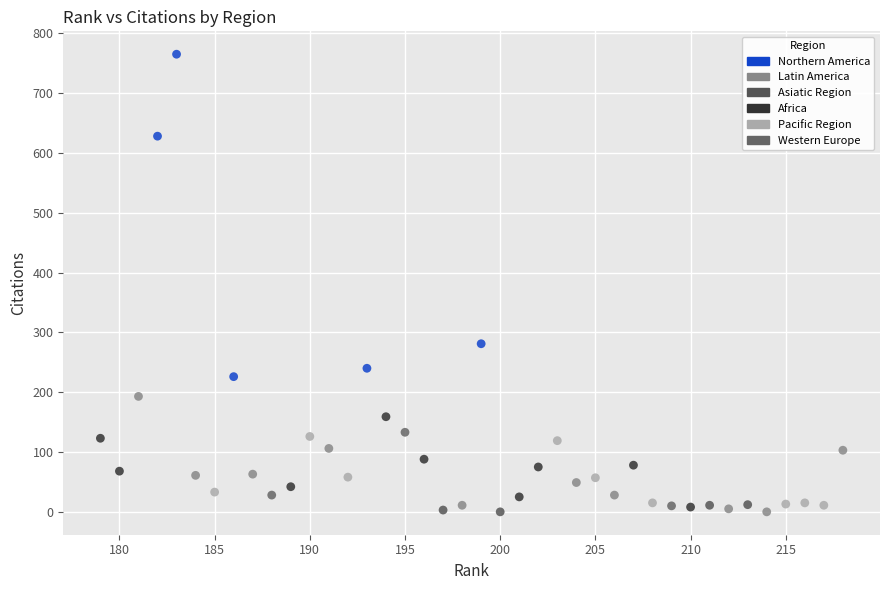

What are all the series names shown in the legend?

Africa, Pacific Region, Asiatic Region, Northern America, Western Europe, Latin America